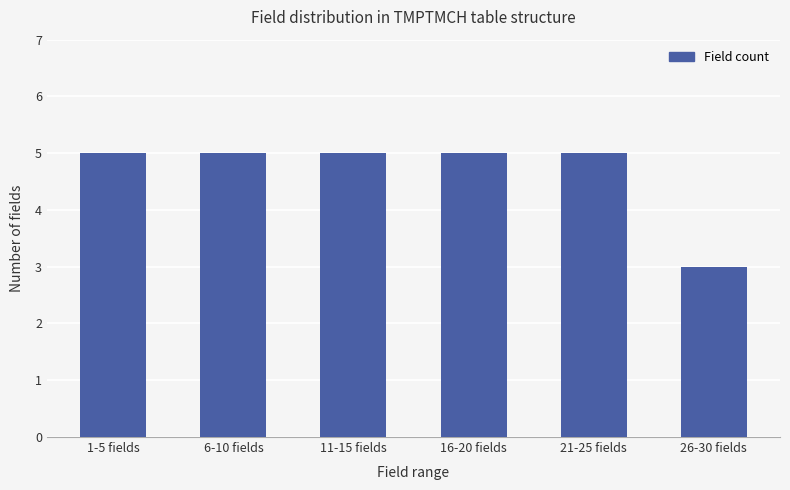

Reading right to left, transcribe all the data shown in this chart.

3	5	5	5	5	5